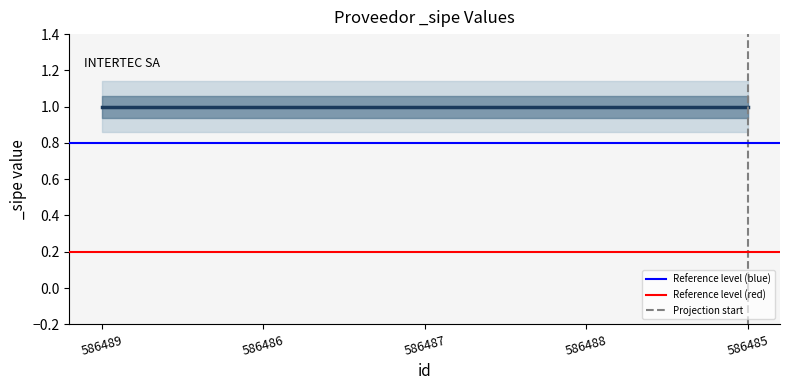

Is this an area chart (filled region under the line)?

No